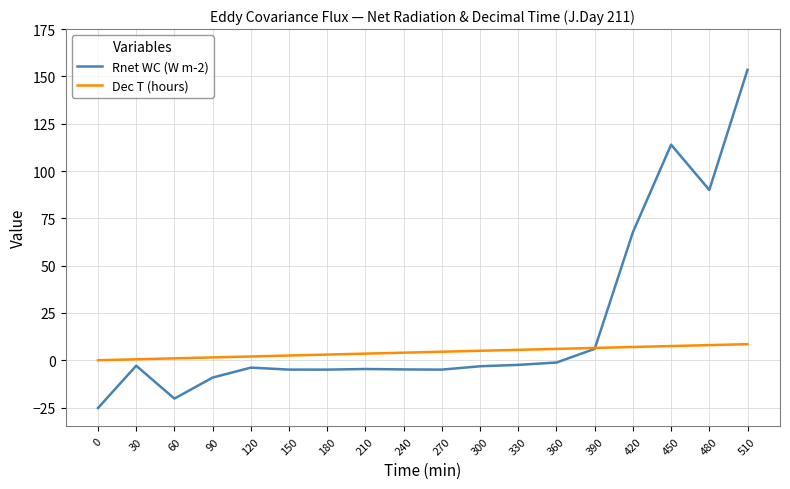

Rank the series by their maximum value, from lowest to highest.

Dec T (hours), Rnet WC (W m-2)